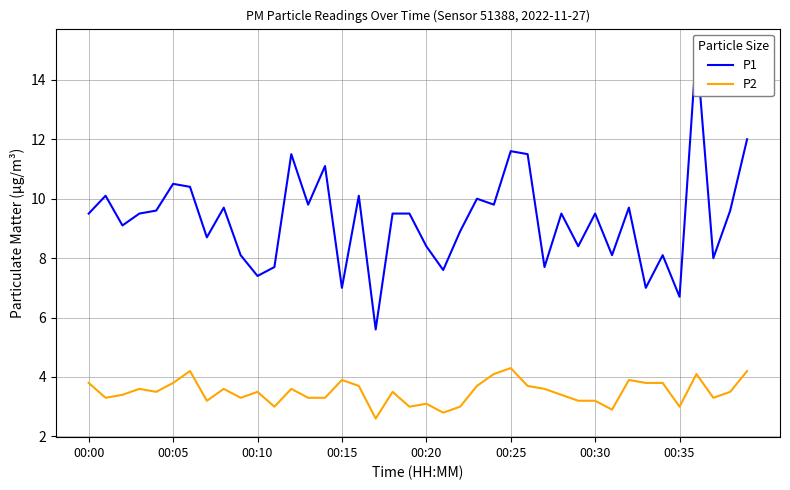

What are all the series names shown in the legend?

P1, P2